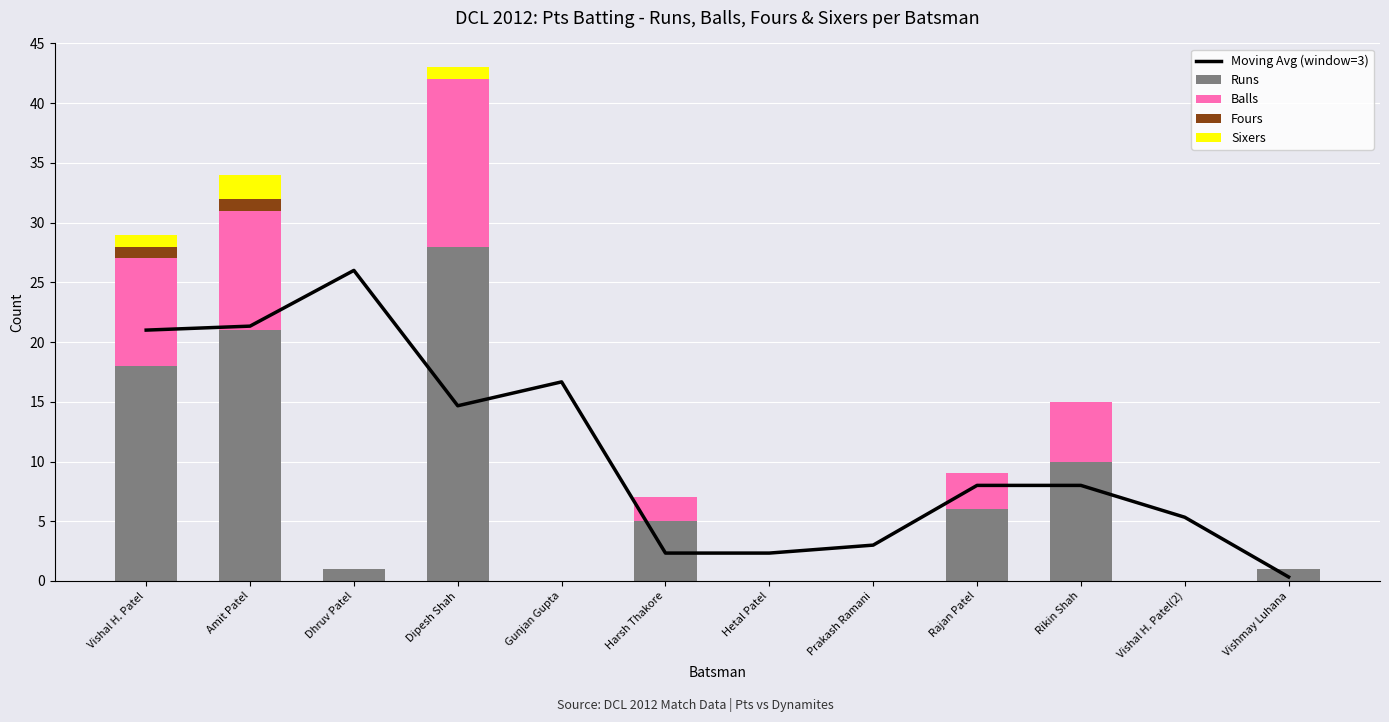

Reading right to left, what are all the values shown in this chart?

Moving Avg (window=3): Vishmay Luhana=0.3	Vishal H. Patel(2)=5.3	Rikin Shah=8.0	Rajan Patel=8.0	Prakash Ramani=3.0	Hetal Patel=2.3	Harsh Thakore=2.3	Gunjan Gupta=16.7	Dipesh Shah=14.7	Dhruv Patel=26.0	Amit Patel=21.3	Vishal H. Patel=21.0
Runs: Vishmay Luhana=1.0	Vishal H. Patel(2)=0.0	Rikin Shah=10.0	Rajan Patel=6.0	Prakash Ramani=0.0	Hetal Patel=0.0	Harsh Thakore=5.0	Gunjan Gupta=0.0	Dipesh Shah=28.0	Dhruv Patel=1.0	Amit Patel=21.0	Vishal H. Patel=18.0
Balls: Vishmay Luhana=0.0	Vishal H. Patel(2)=0.0	Rikin Shah=5.0	Rajan Patel=3.0	Prakash Ramani=0.0	Hetal Patel=0.0	Harsh Thakore=2.0	Gunjan Gupta=0.0	Dipesh Shah=14.0	Dhruv Patel=0.0	Amit Patel=10.0	Vishal H. Patel=9.0
Fours: Vishmay Luhana=0.0	Vishal H. Patel(2)=0.0	Rikin Shah=0.0	Rajan Patel=0.0	Prakash Ramani=0.0	Hetal Patel=0.0	Harsh Thakore=0.0	Gunjan Gupta=0.0	Dipesh Shah=0.0	Dhruv Patel=0.0	Amit Patel=1.0	Vishal H. Patel=1.0
Sixers: Vishmay Luhana=0.0	Vishal H. Patel(2)=0.0	Rikin Shah=0.0	Rajan Patel=0.0	Prakash Ramani=0.0	Hetal Patel=0.0	Harsh Thakore=0.0	Gunjan Gupta=0.0	Dipesh Shah=1.0	Dhruv Patel=0.0	Amit Patel=2.0	Vishal H. Patel=1.0